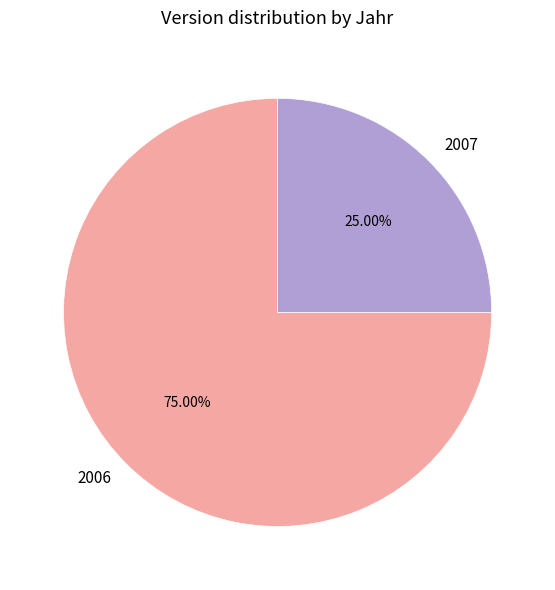

What is the largest slice in the pie chart?

2006